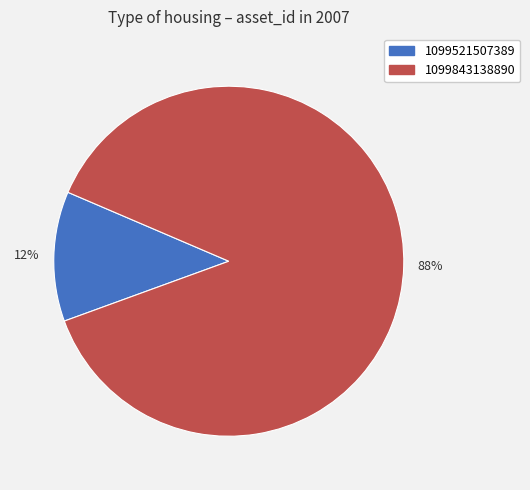

Do 12% and 88% together represent more than half of the pie?

Yes